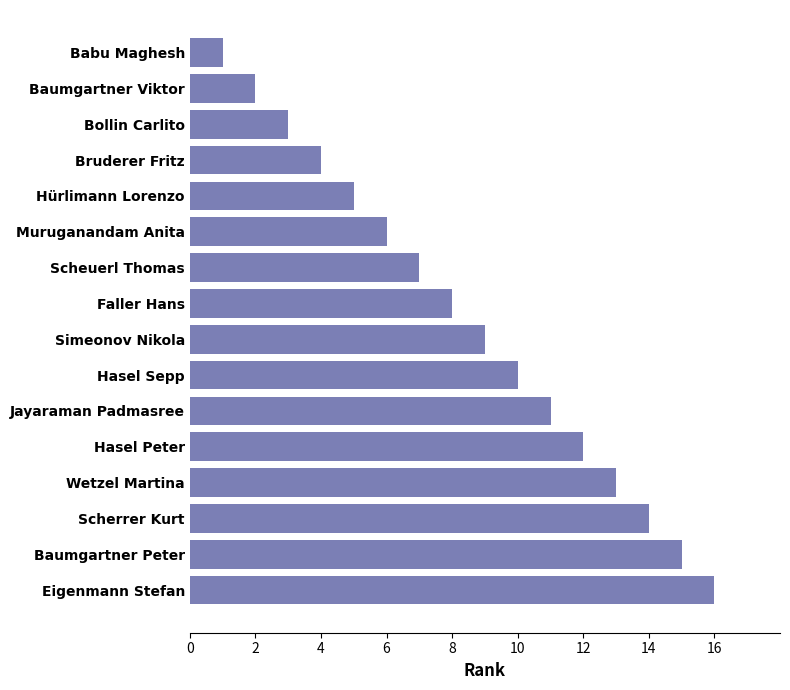

What is the minimum value shown in the chart?

1